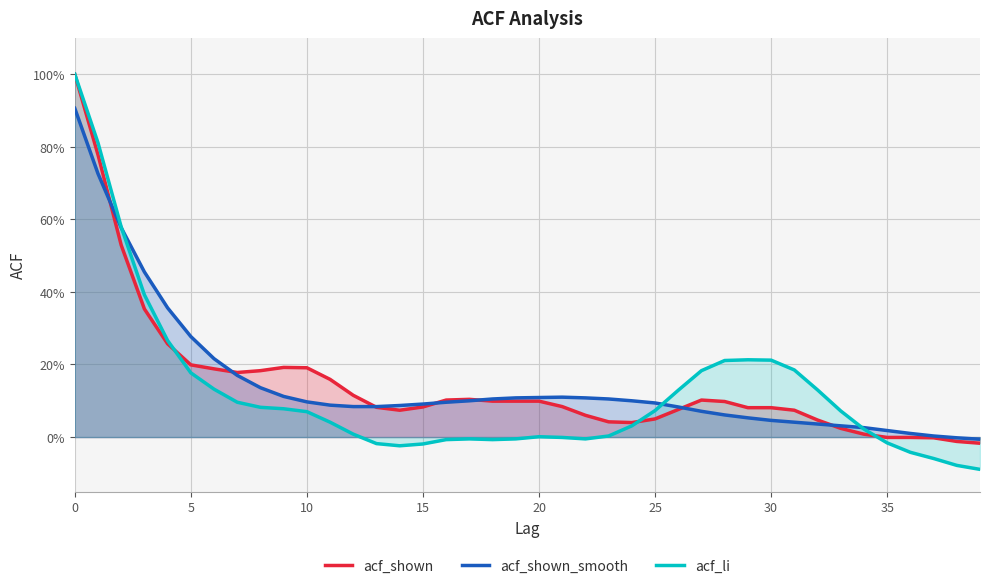

How many positive values does the acf_shown_smooth series have?

38